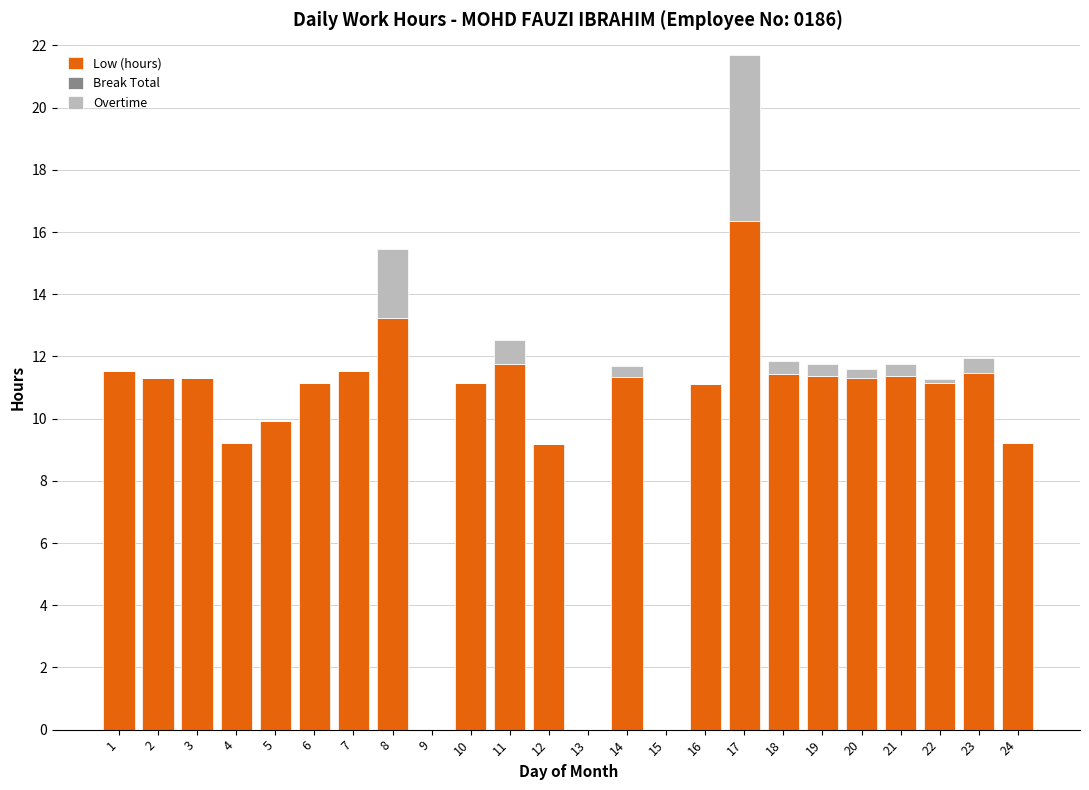

Is it true that Low (hours) equals 4.3 at 19?

False